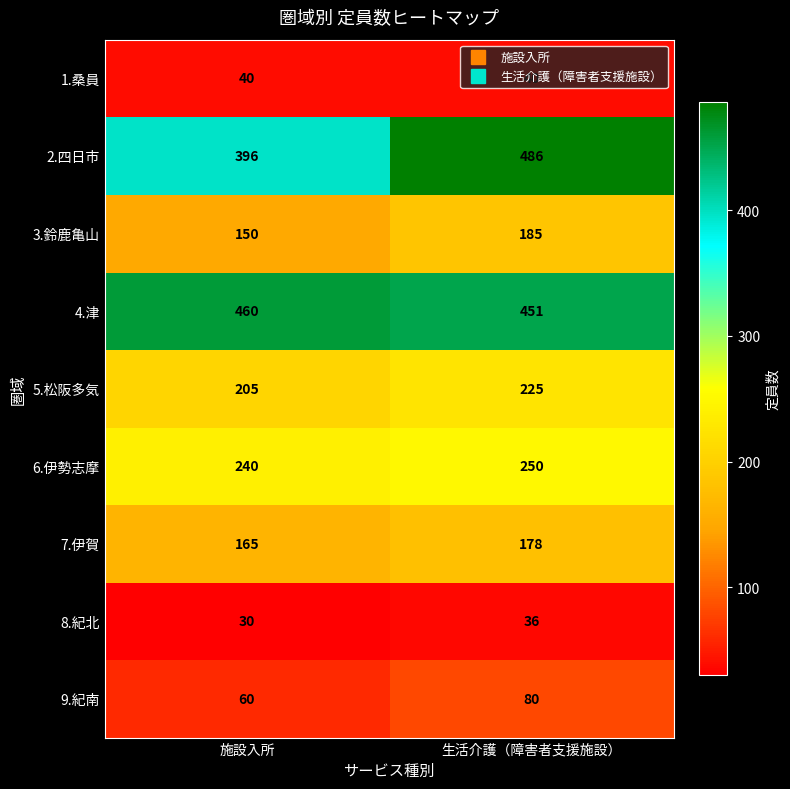

At which label does 4.津 reach its peak?

施設入所